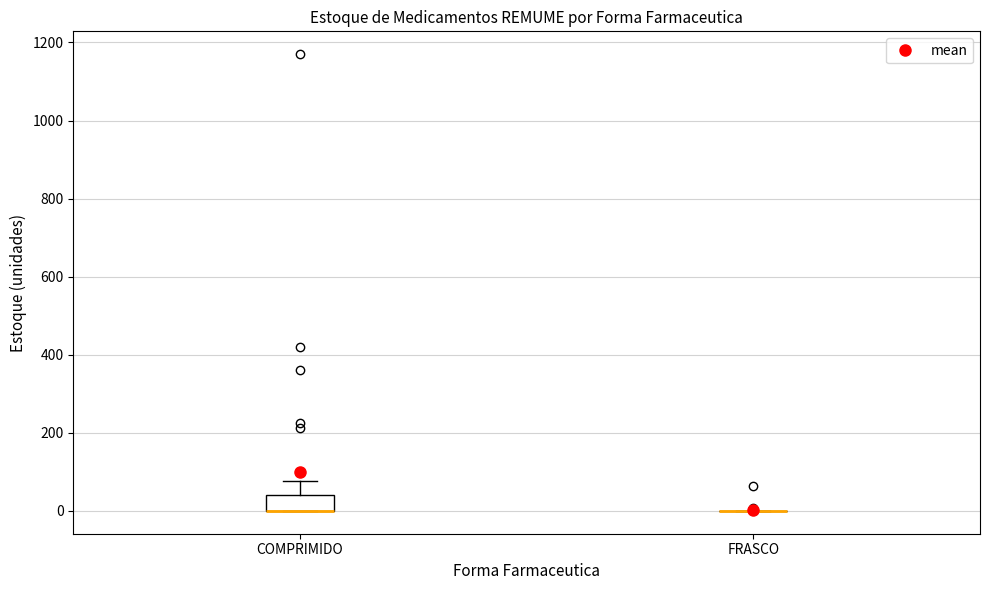

Reading left to right, read every box against the y-axis: the position of its median line, the range the box covers, and the ends of its whiskers. The values are not printed on the chart, so give them approximately, as read against the axis.

COMPRIMIDO: median 0 (drawn on the box's lower edge), box 0 to 40, whiskers 0 to 80
FRASCO: box collapsed to a line at 0, whiskers 0 to 0